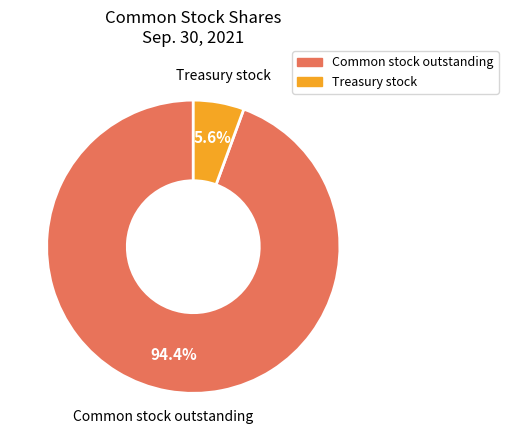

Does any single category account for the majority?

Yes